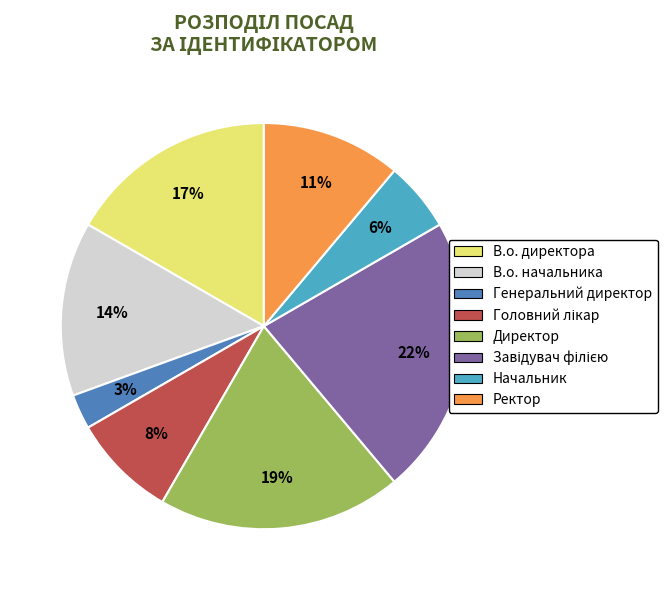

To the nearest percent, what is the difference between the largest and smallest slice percentages?

19%